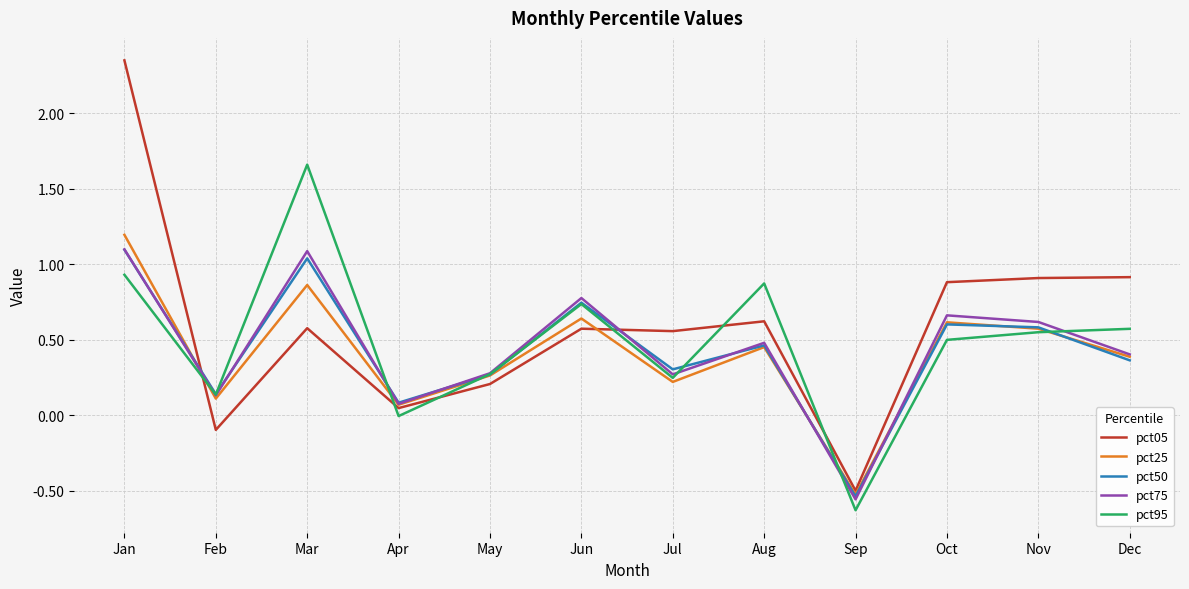

Read the pct75 value at Mar.

1.1